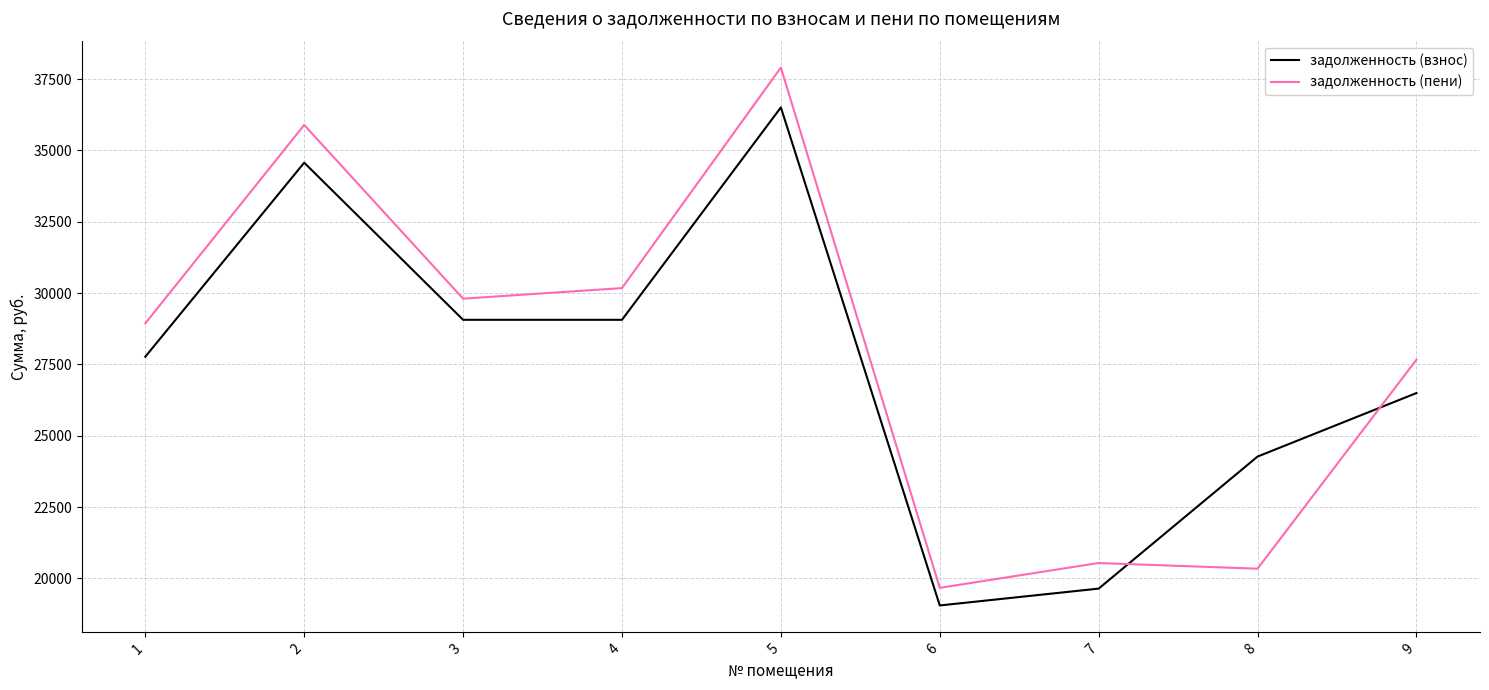

Between which two adjacent categories do задолженность (пени) and задолженность (взнос) first intersect?

7 and 8